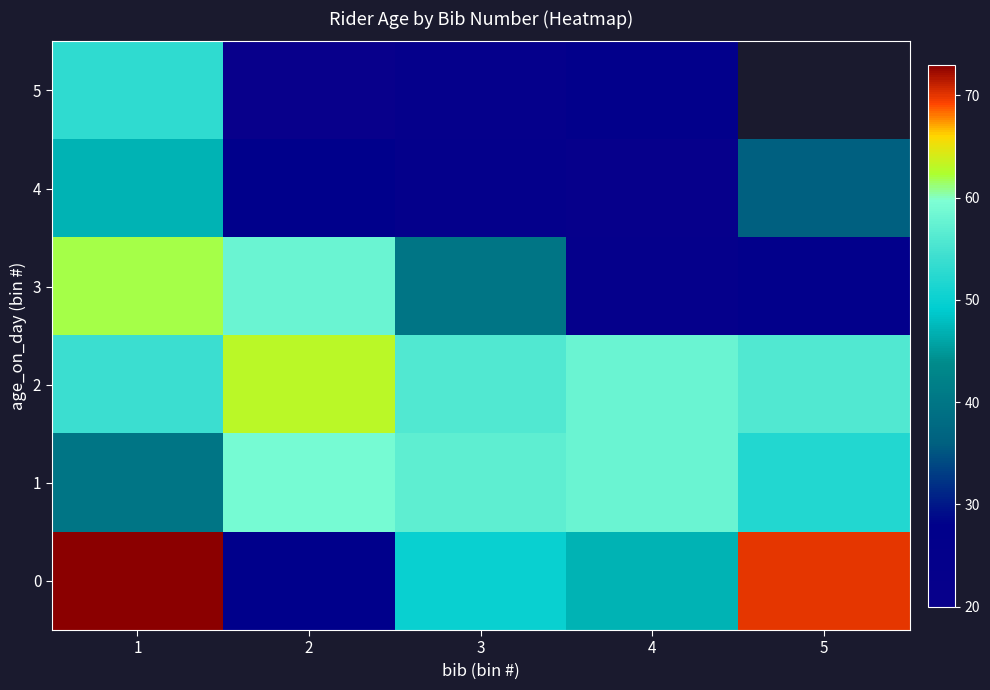

What is the spread (max minus min) of values at 2?

43.0